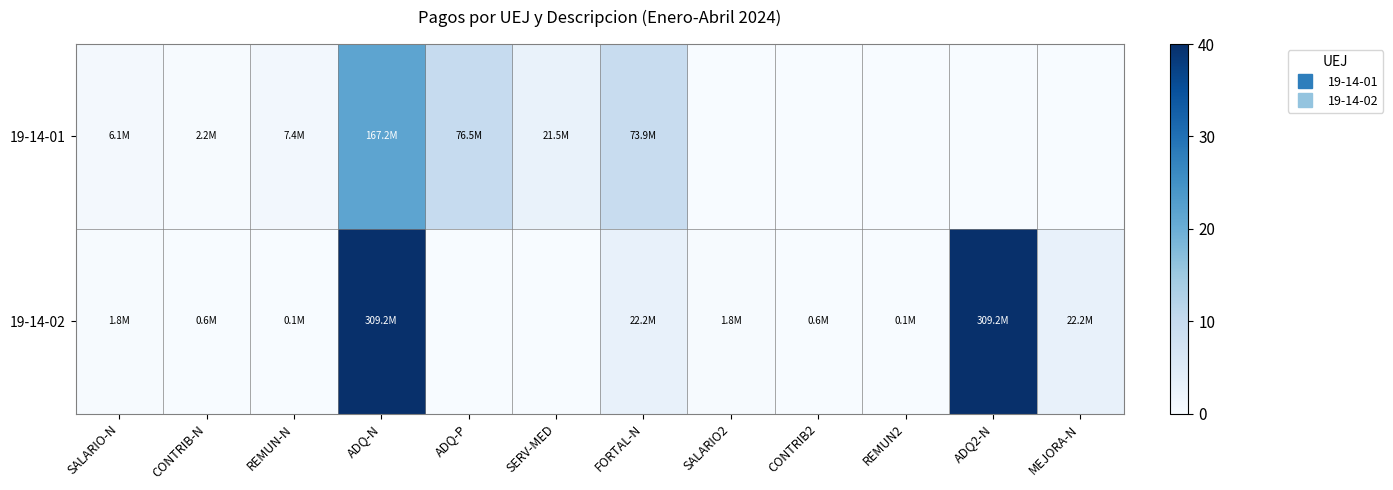

What is the difference between the highest and lowest values at CONTRIB-N?

0.2